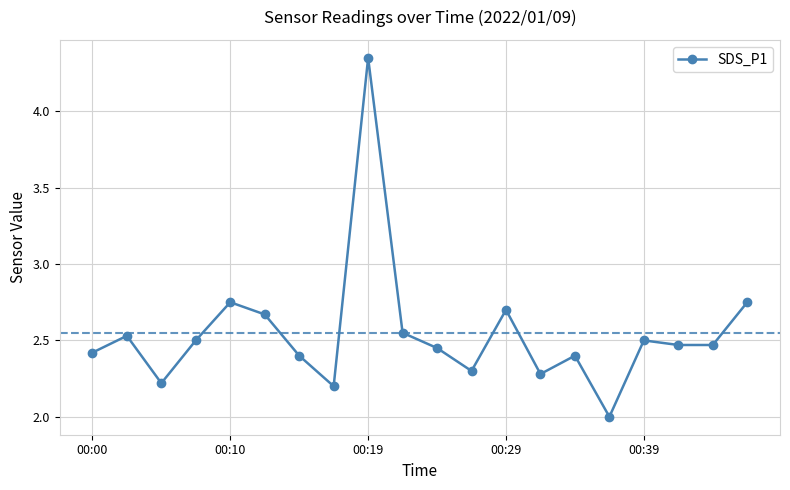

How many interior local peaks (higher than both neighbors) does the data have?

6